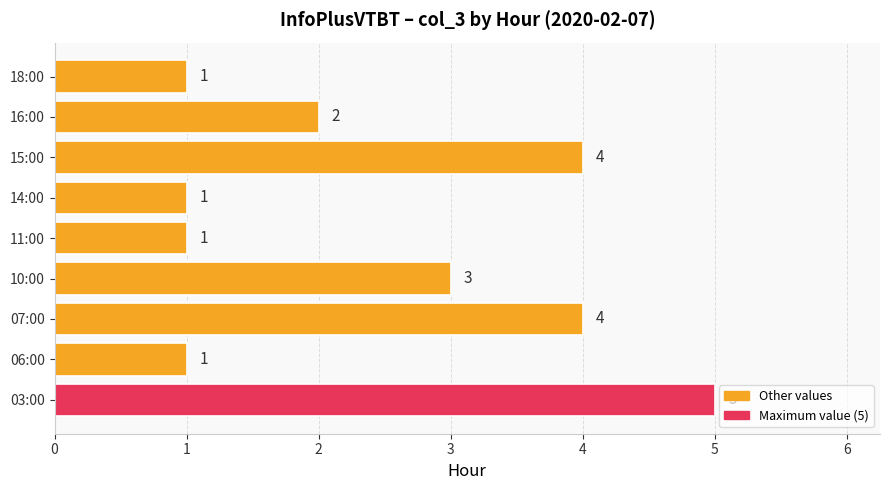

What is the difference between the second highest and second lowest values?

3